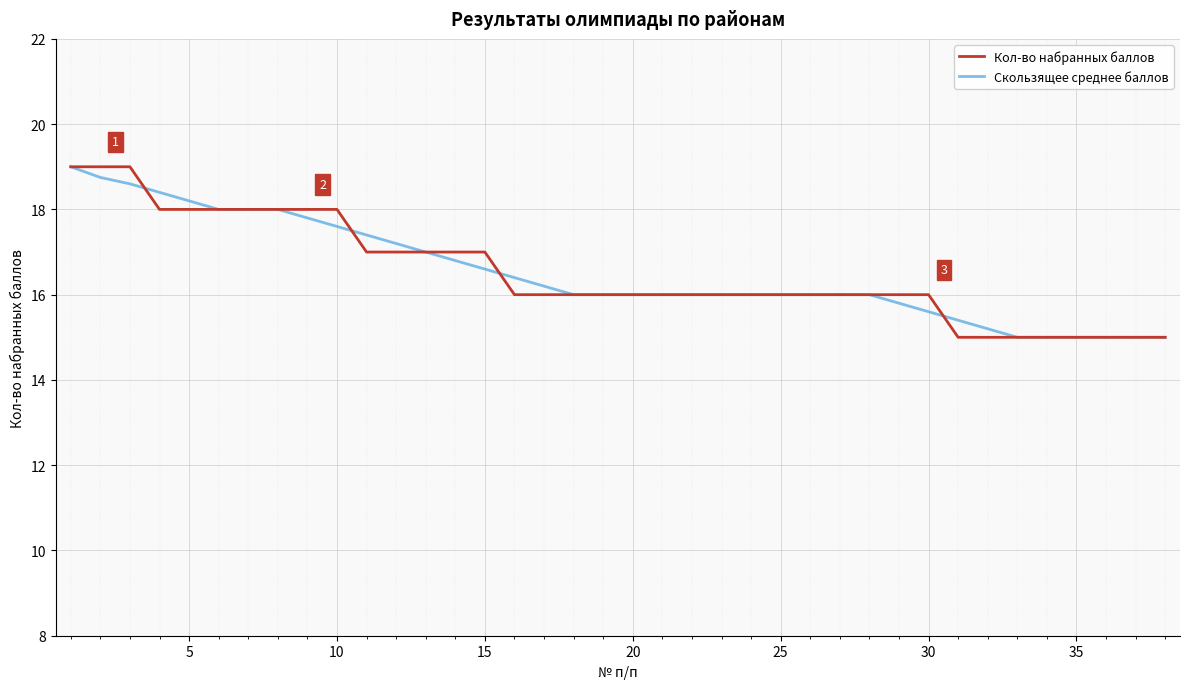

What is the minimum value shown in the chart?

15.0